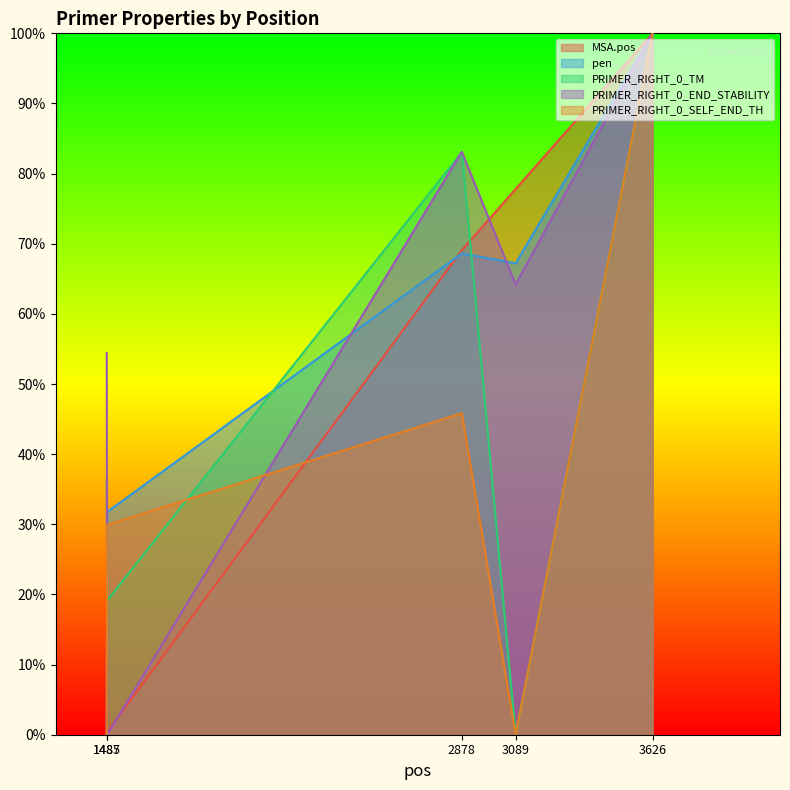

The PRIMER_RIGHT_0_END_STABILITY series shows 0.2 at 3089. True or false?

False